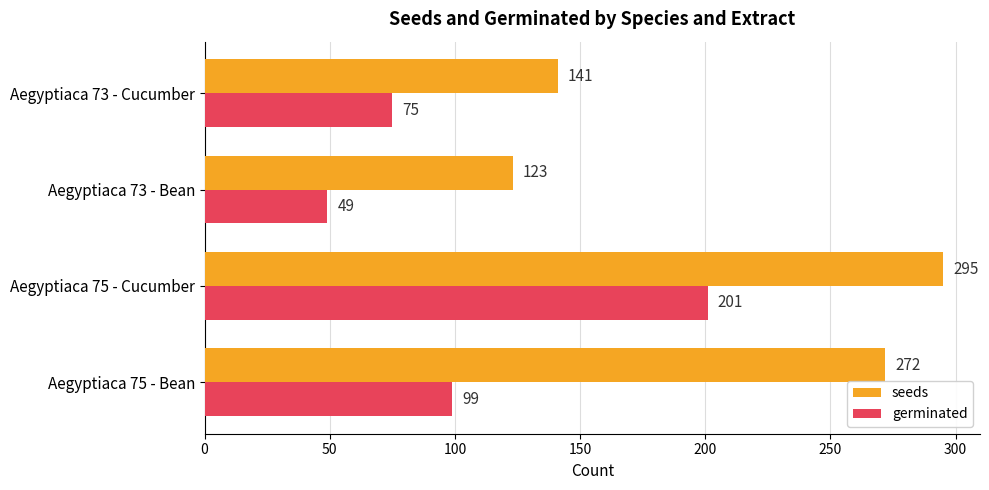

Is the value of seeds at Aegyptiaca 75 - Cucumber greater than the value of germinated at Aegyptiaca 73 - Cucumber?

Yes